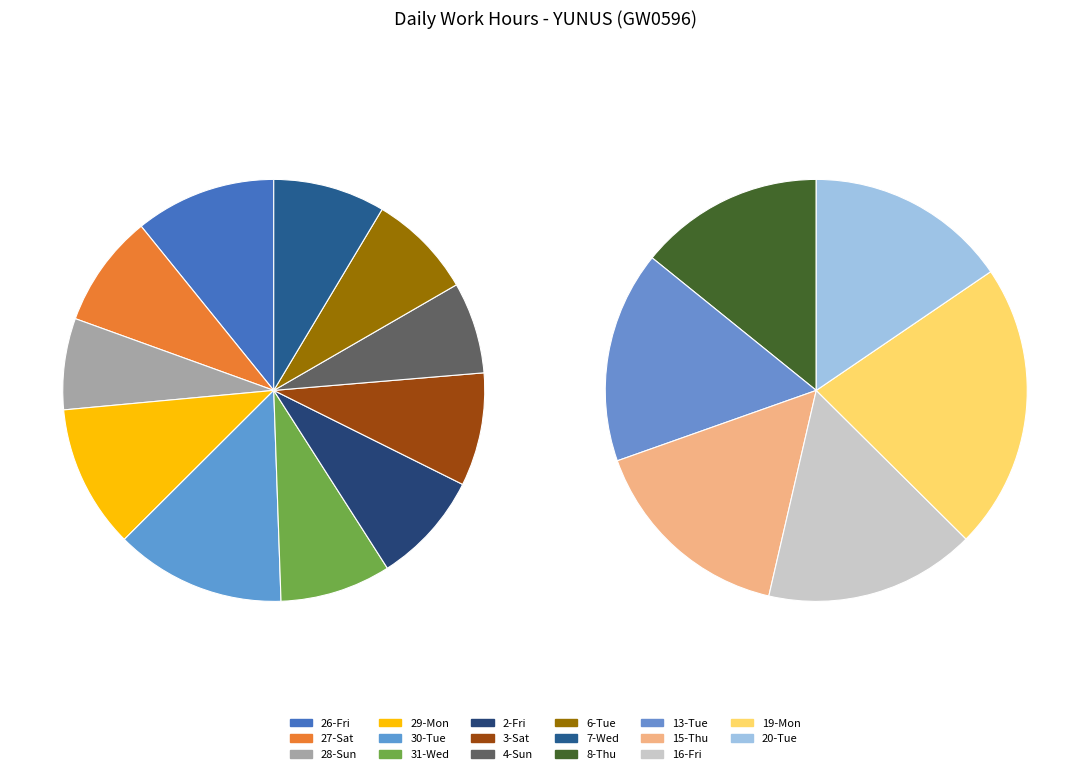

Rank the categories by value from lowest to highest.

28-Sun, 4-Sun, 8-Thu, 6-Tue, 20-Tue, 31-Wed, 15-Thu, 7-Wed, 2-Fri, 16-Fri, 27-Sat, 3-Sat, 13-Tue, 26-Fri, 29-Mon, 19-Mon, 30-Tue